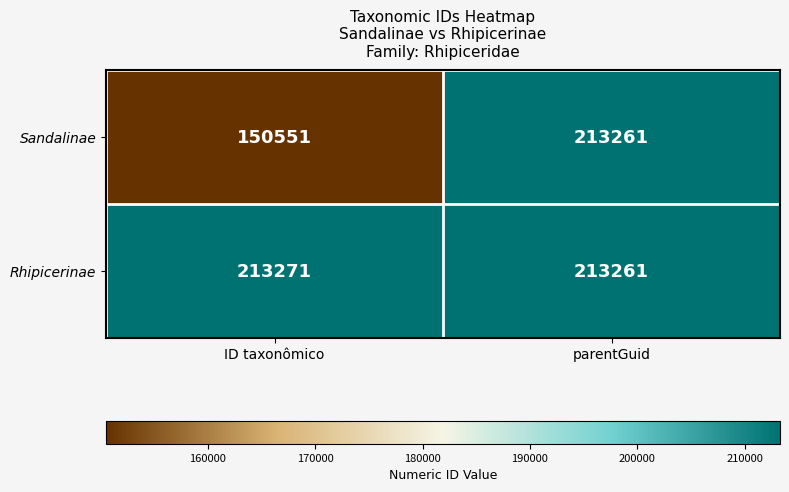

True or false: Sandalinae has a value of 213261 at parentGuid.

True